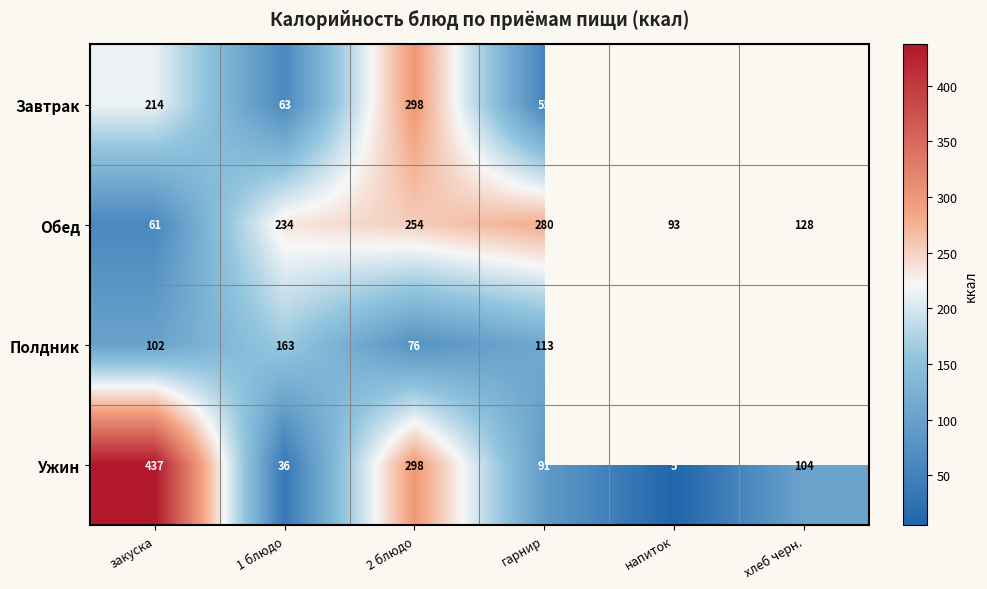

What is the difference between the second highest and minimum values in the Ужин series?

293